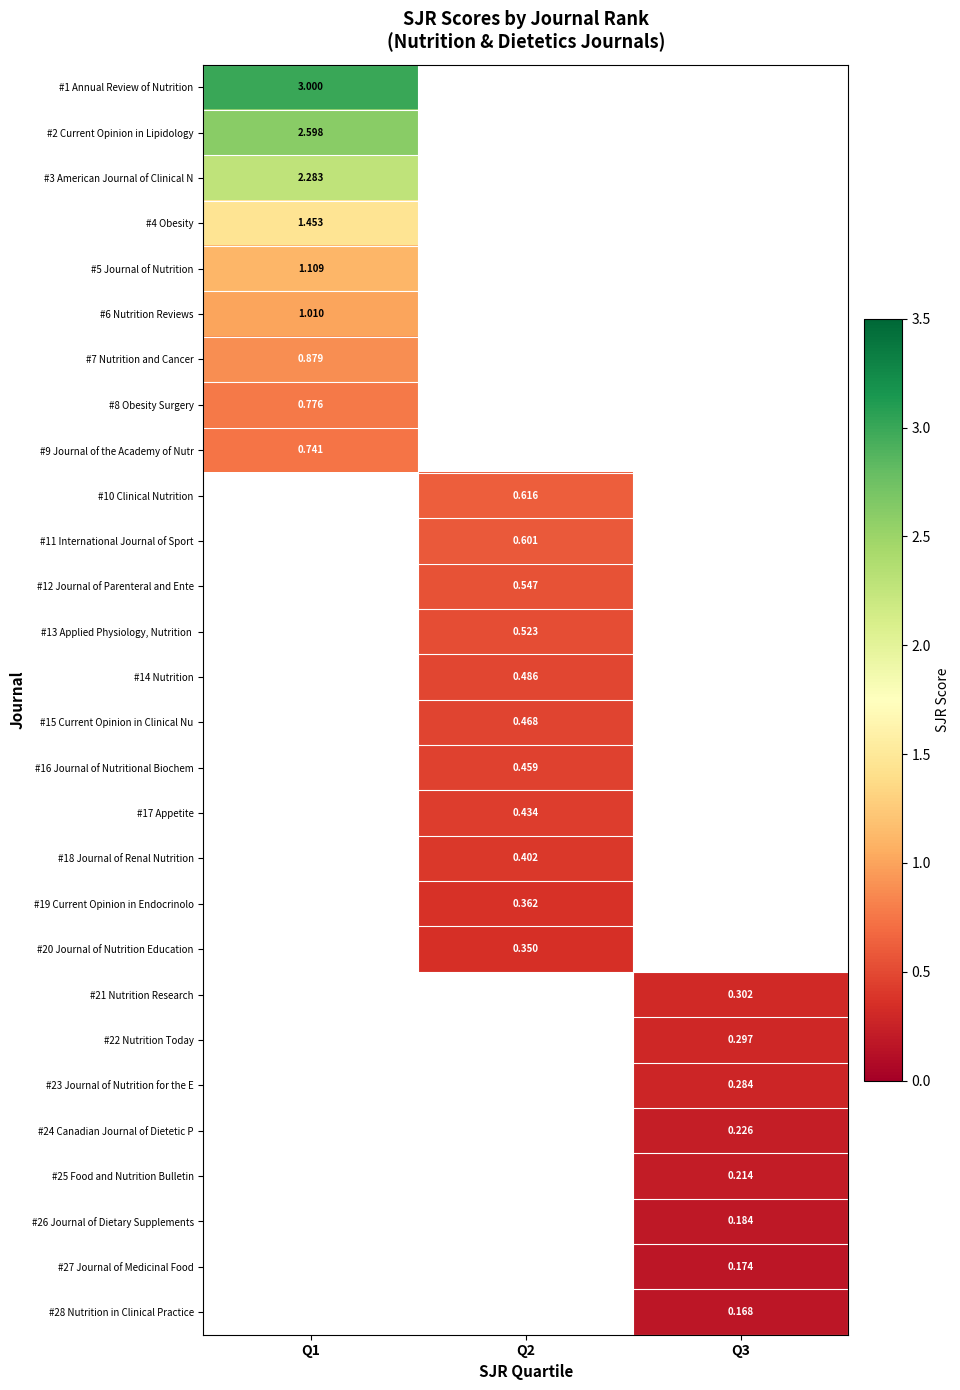

At how many categories does at least one series exceed 0?

3